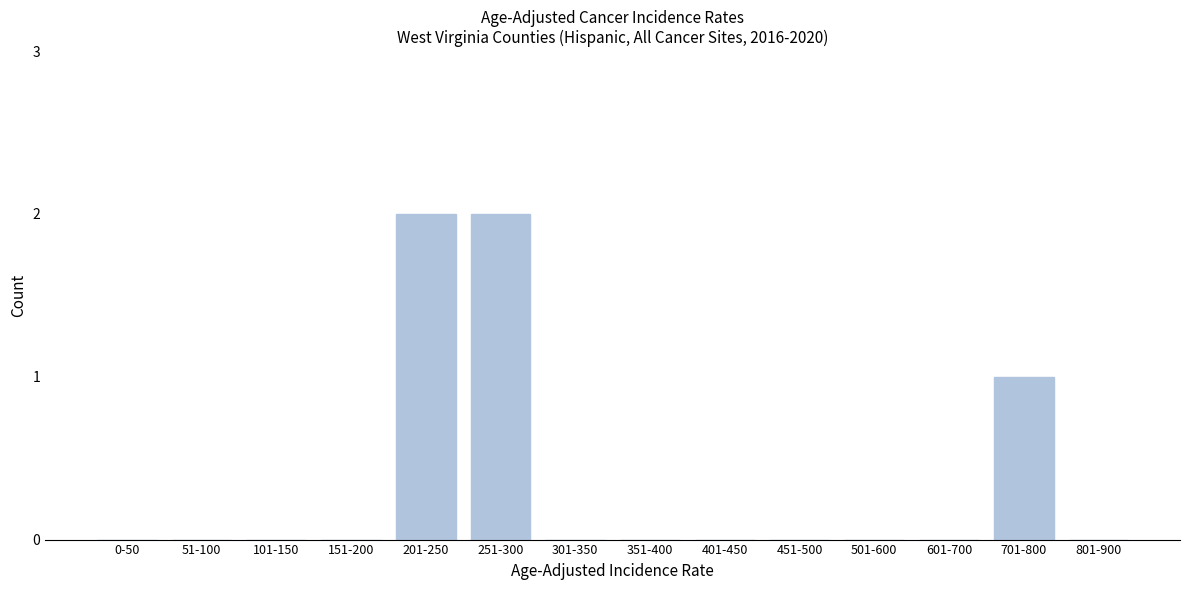

Reading left to right, extract all data points from this chart.

0-50=0	51-100=0	101-150=0	151-200=0	201-250=2	251-300=2	301-350=0	351-400=0	401-450=0	451-500=0	501-600=0	601-700=0	701-800=1	801-900=0